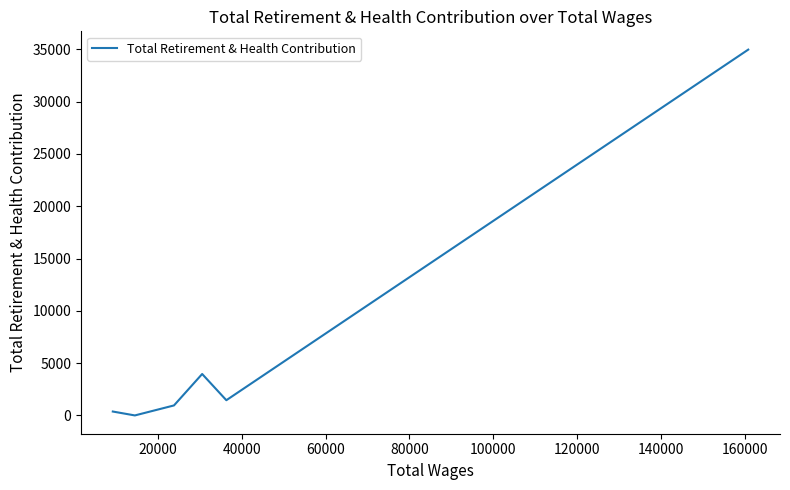

True or false: there are more than 2 points higher than both neighbors.

False